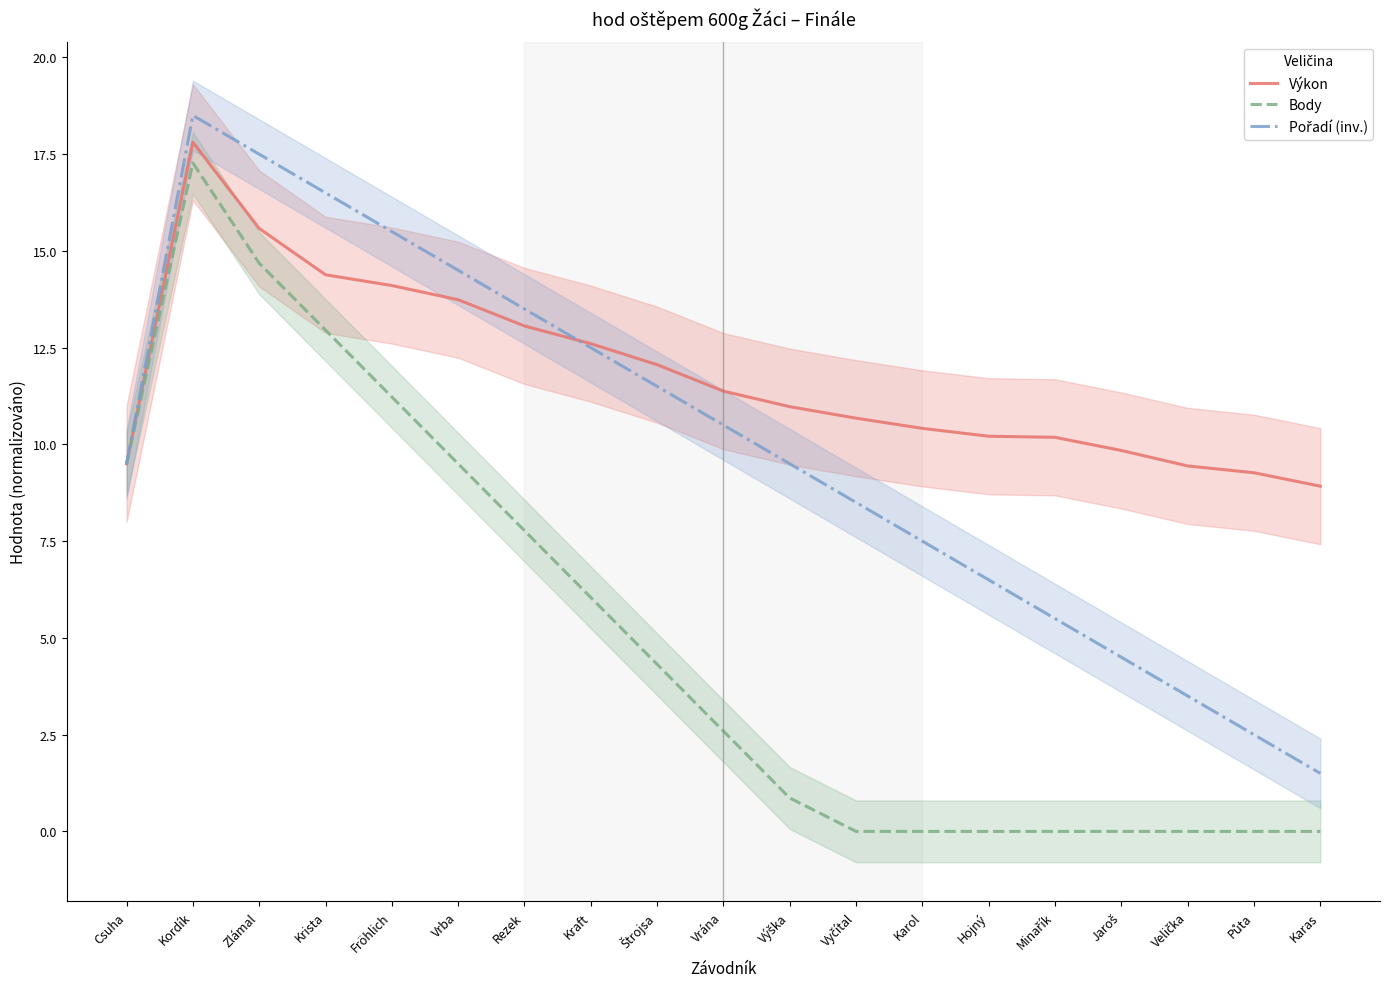

At how many categories does at least one series exceed 2?

19